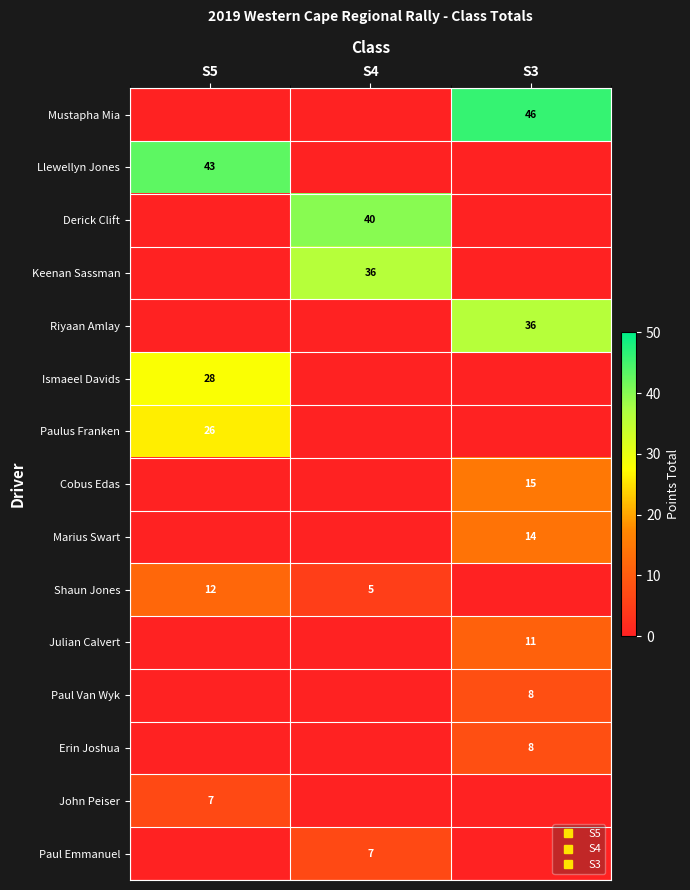

What is the sum of all row_10 values?

11